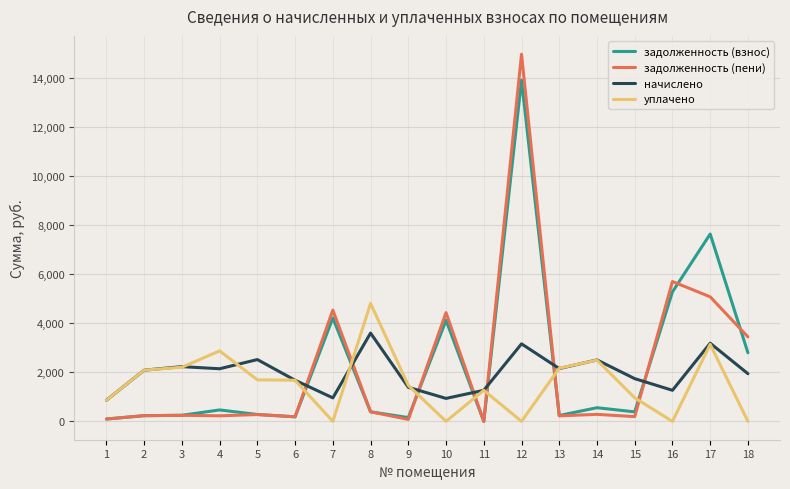

How many intersections are there between уплачено and задолженность (взнос)?

7